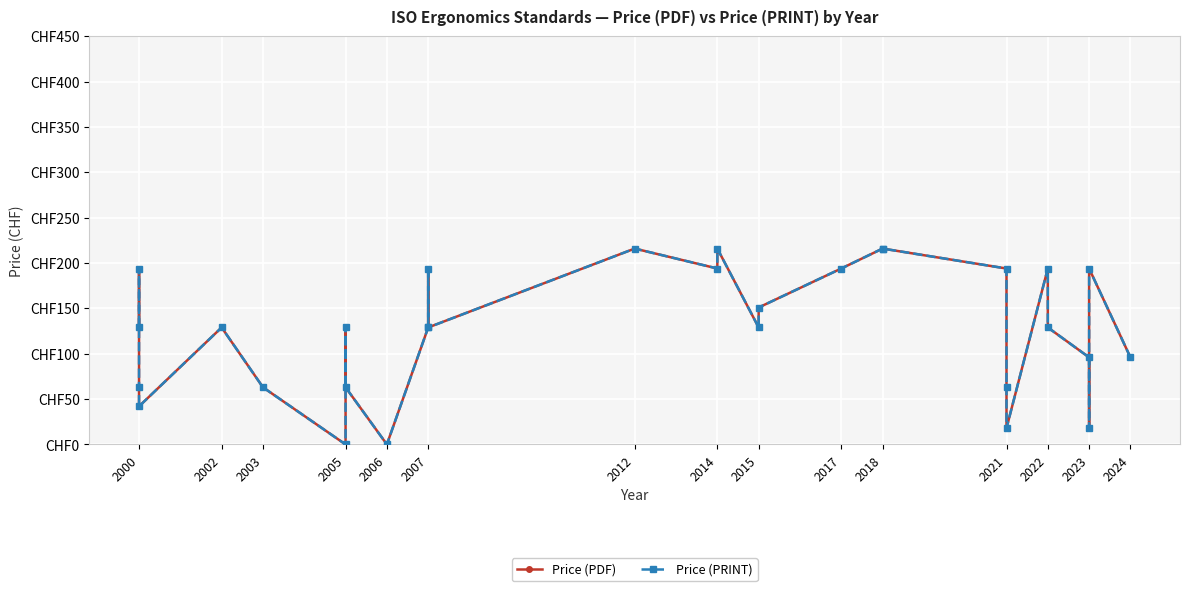

True or false: Price (PRINT) and Price (PDF) intersect in this chart.

False